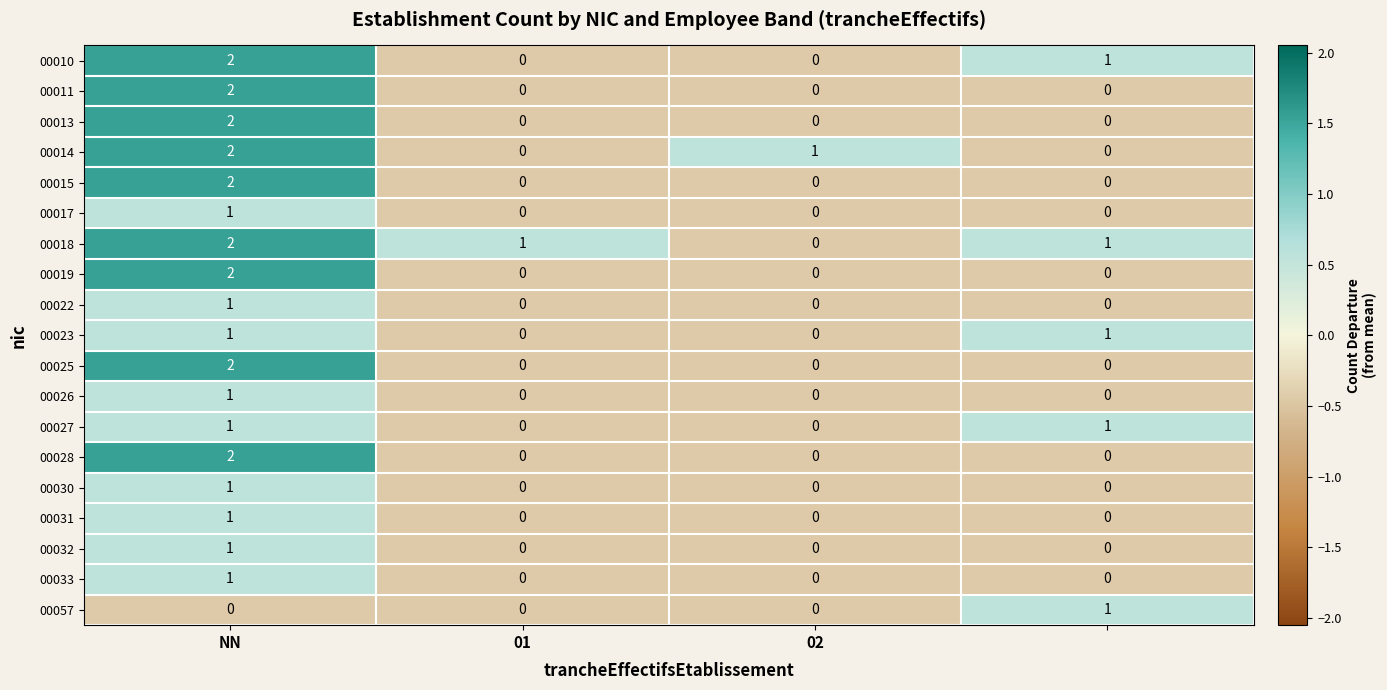

How many positive values does the 00015 series have?

1